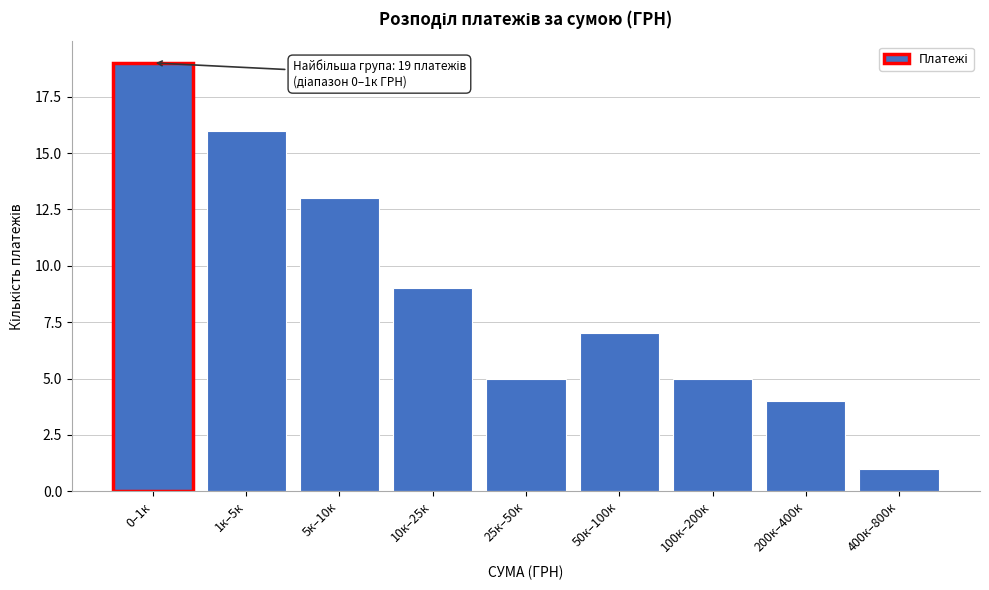

Reading left to right, extract all data points from this chart.

0–1к=19	1к–5к=16	5к–10к=13	10к–25к=9	25к–50к=5	50к–100к=7	100к–200к=5	200к–400к=4	400к–800к=1